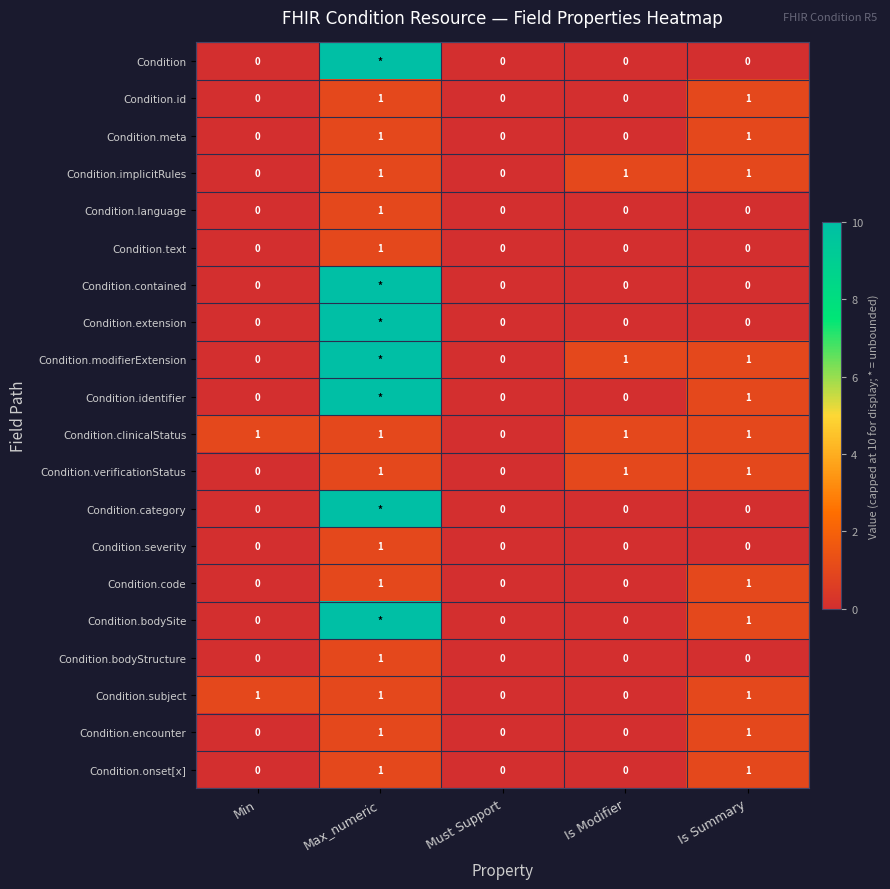

Count the number of data series in this chart.

20